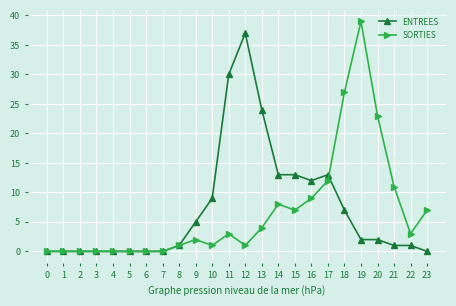

What are all the series names shown in the legend?

ENTREES, SORTIES